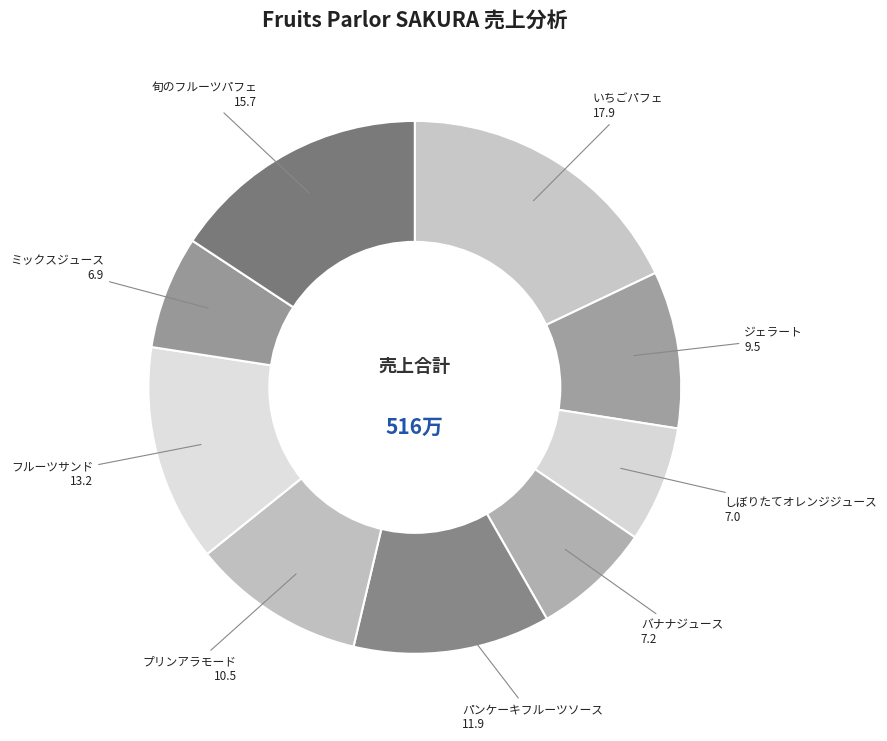

Does any single category account for the majority?

No